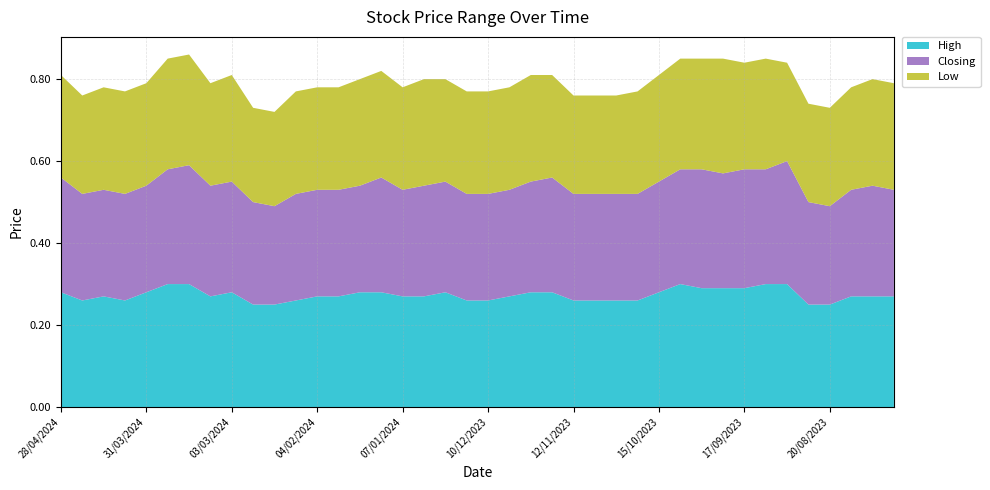

Reading right to left, extract all data points from this chart.

High: 0.3	0.3	0.3	0.2	0.2	0.3	0.3	0.3	0.3	0.3	0.3	0.3	0.3	0.3	0.3	0.3	0.3	0.3	0.3	0.3	0.3	0.3	0.3	0.3	0.3	0.3	0.3	0.3	0.3	0.2	0.2	0.3	0.3	0.3	0.3	0.3	0.3	0.3	0.3	0.3
Closing: 0.3	0.3	0.3	0.2	0.2	0.3	0.3	0.3	0.3	0.3	0.3	0.3	0.3	0.3	0.3	0.3	0.3	0.3	0.3	0.3	0.3	0.3	0.3	0.3	0.3	0.3	0.3	0.3	0.3	0.2	0.2	0.3	0.3	0.3	0.3	0.3	0.3	0.3	0.3	0.3
Low: 0.3	0.3	0.2	0.2	0.2	0.2	0.3	0.3	0.3	0.3	0.3	0.3	0.2	0.2	0.2	0.2	0.2	0.3	0.2	0.2	0.2	0.2	0.3	0.2	0.3	0.3	0.2	0.2	0.2	0.2	0.2	0.3	0.2	0.3	0.3	0.2	0.2	0.2	0.2	0.2